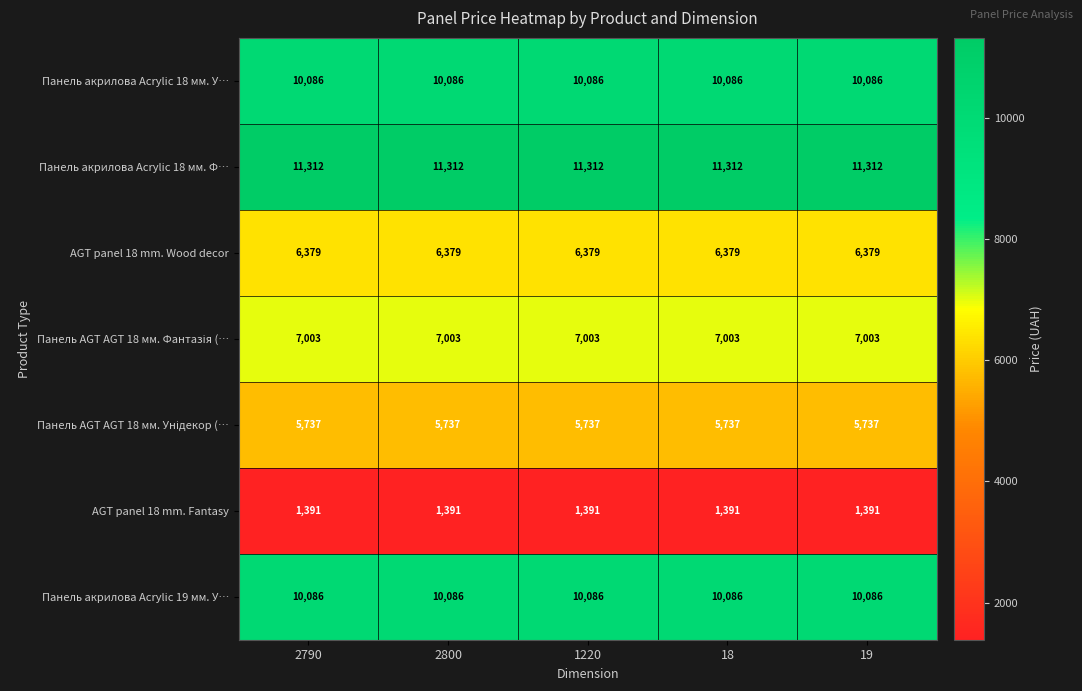

What is the sum of the AGT panel 18 mm. Wood decor values at 1220 and 2790?

12758